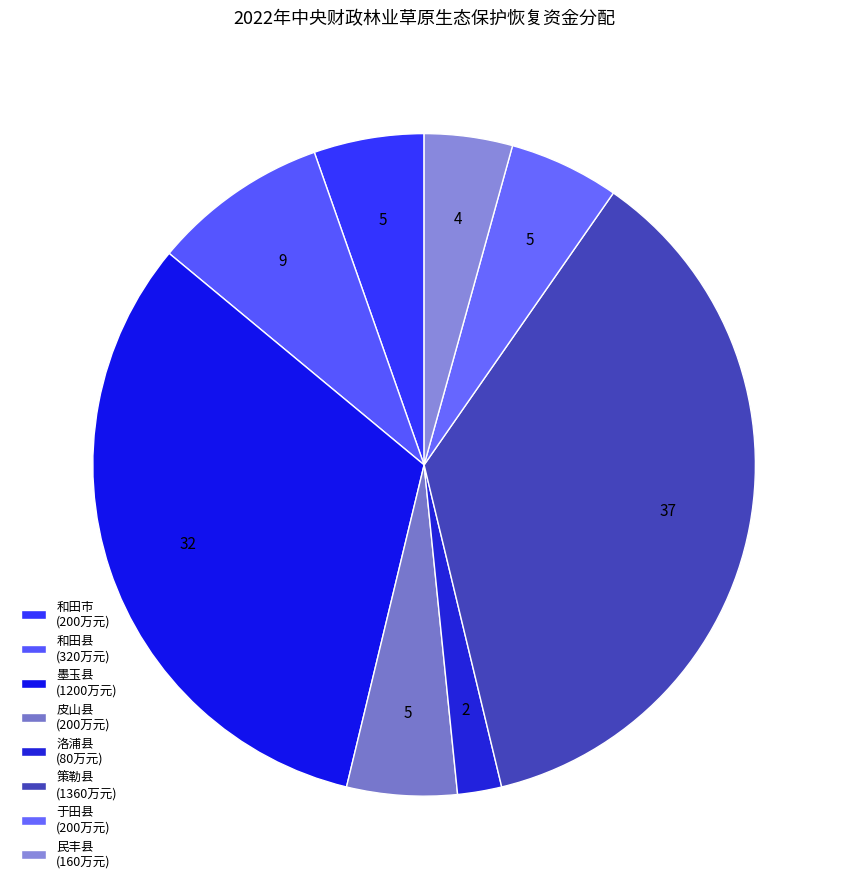

How many segments does this pie chart have?

8